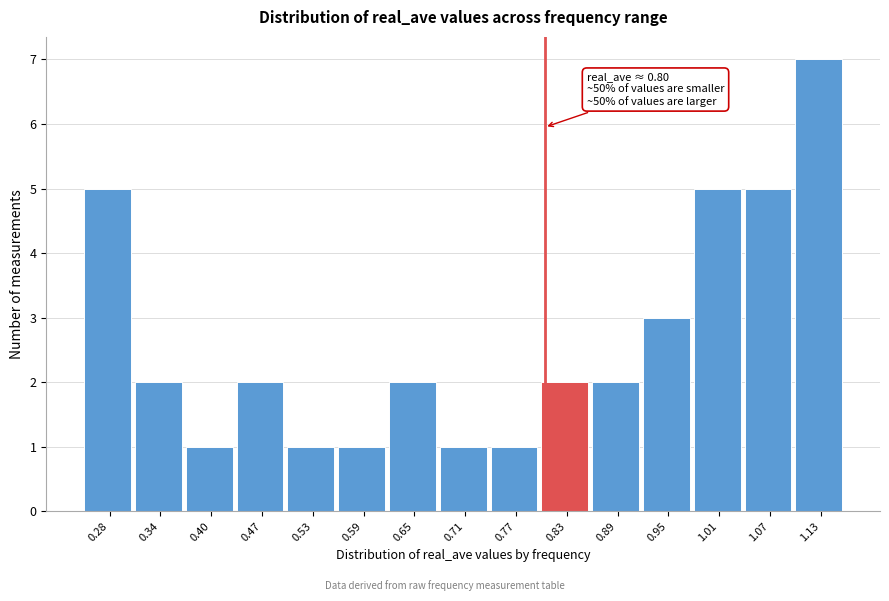

Over which range of the x-axis is the bar tallest?

1.10 to 1.16